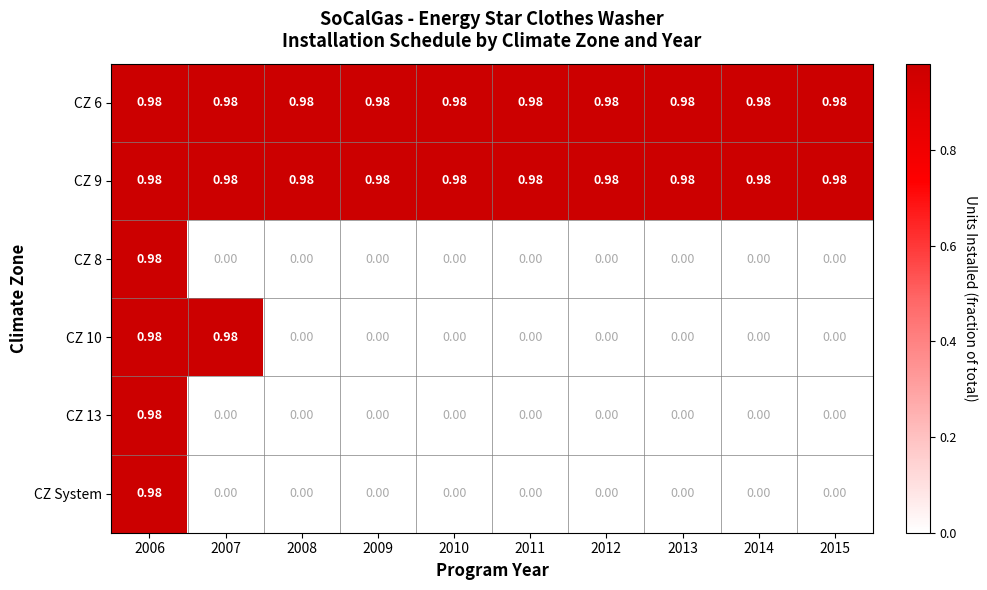

How many categories are shown in the chart?

10